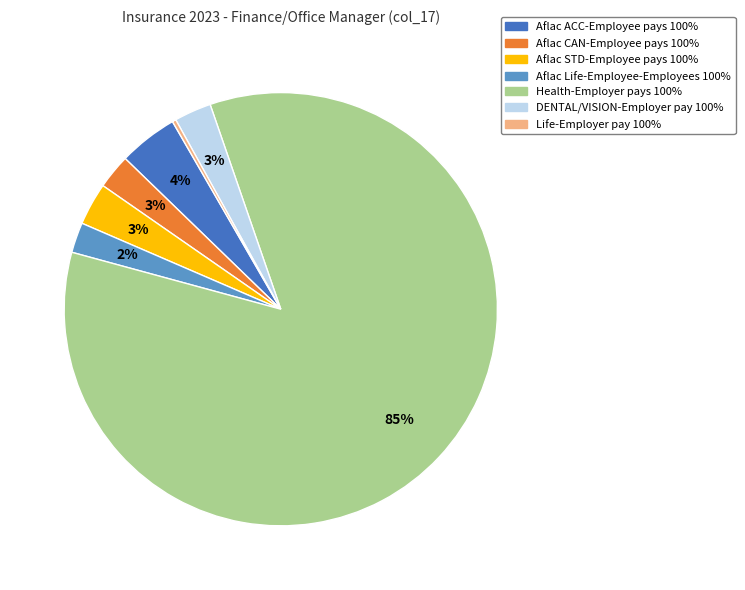

To the nearest percent, what is the average slice percentage?

14%